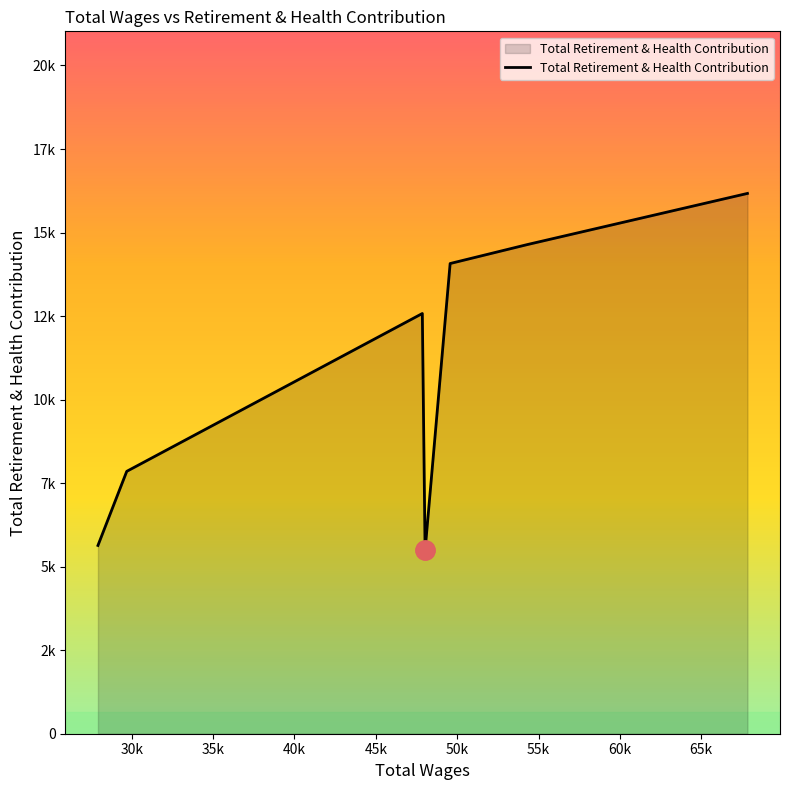

Does the chart have visible grid lines?

No